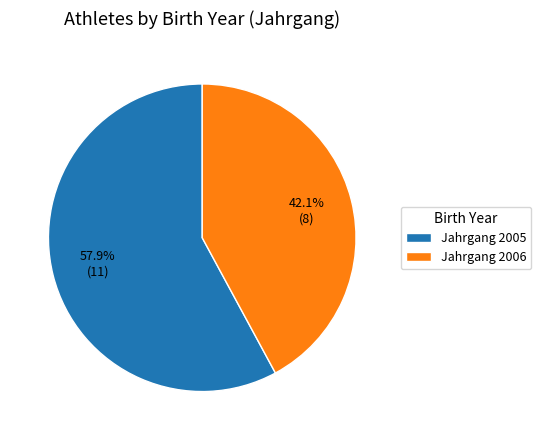

Which category has the smallest portion of the pie?

Jahrgang 2006